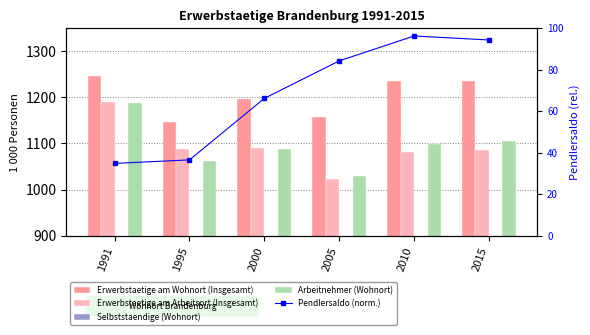

What is the maximum value shown in the chart?

1246.3